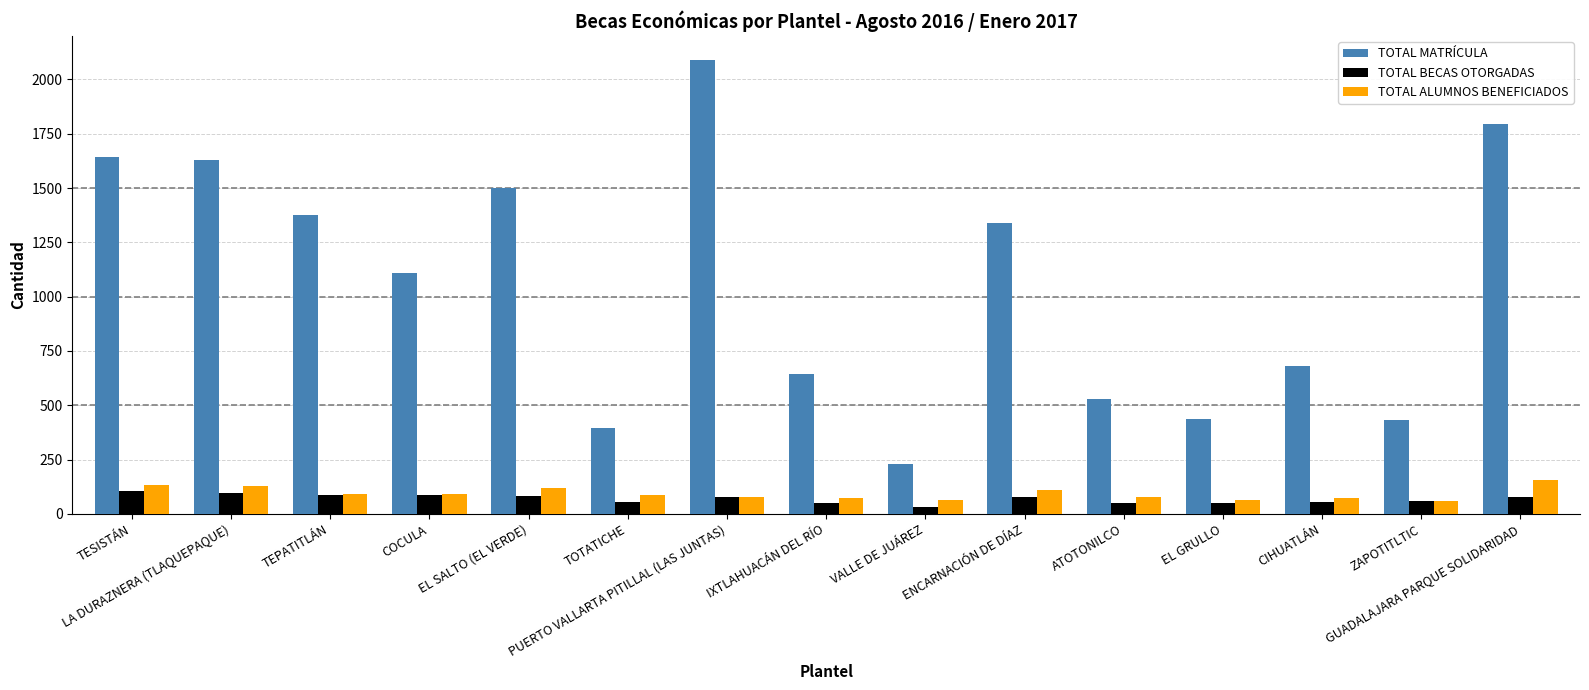

What is the maximum value for TOTAL ALUMNOS BENEFICIADOS?

157